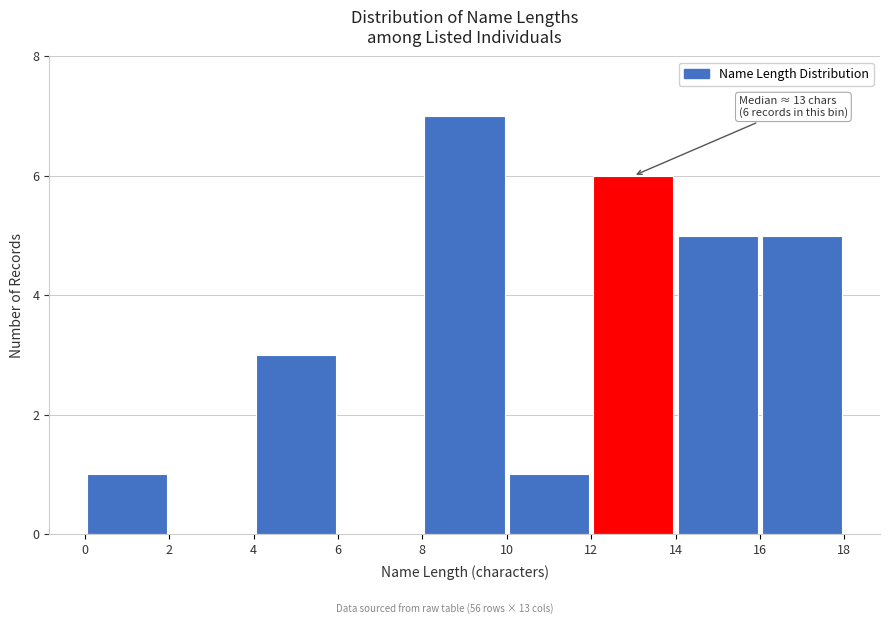

Over which range of the x-axis is the bar tallest?

8 to 10